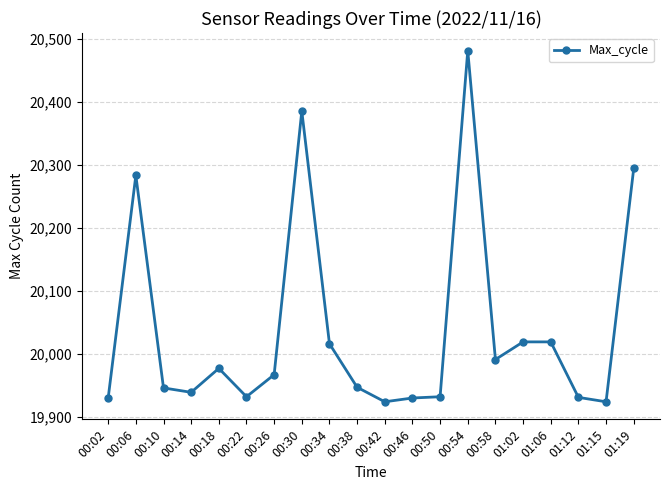

Is this an area chart (filled region under the line)?

No